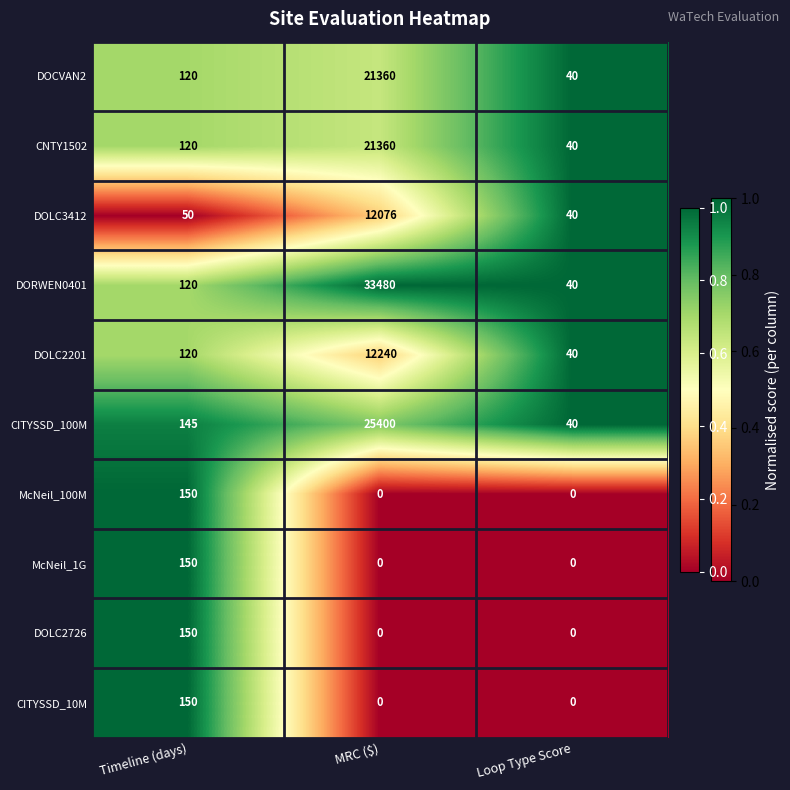

List the labels in order of CITYSSD_100M value, smallest first.

Loop Type Score, Timeline (days), MRC ($)